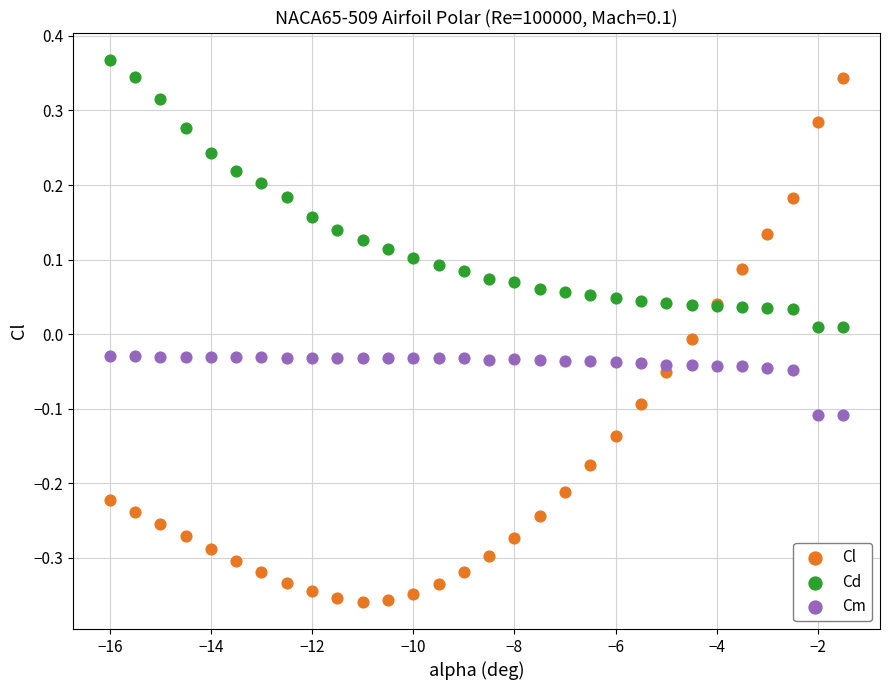

Which series has the widest spread of Y values?

Cl